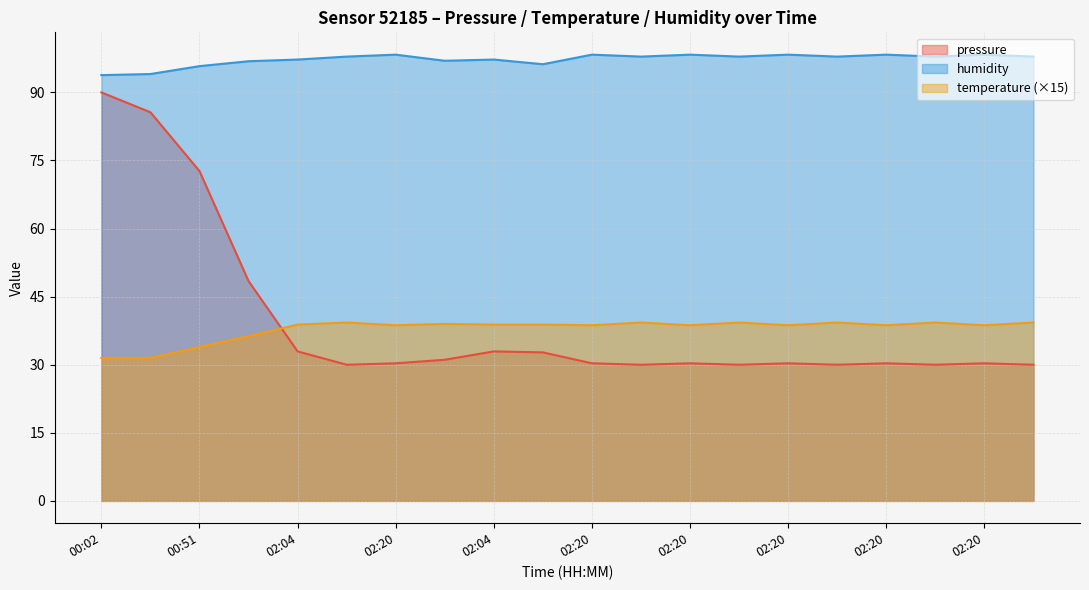

What are all the series names shown in the legend?

pressure, humidity, temperature (×15)